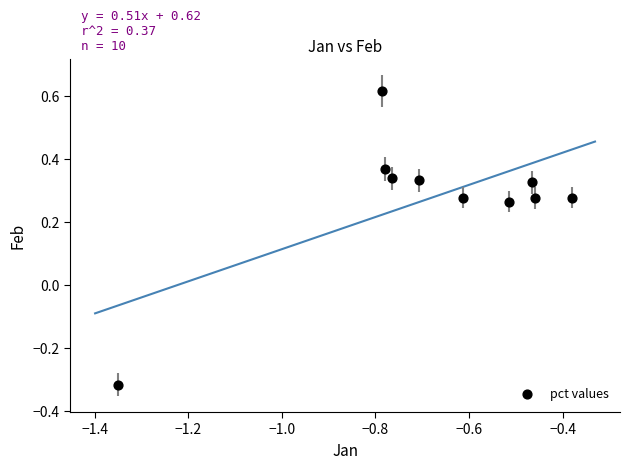

What is the range of Y values (max minus min)?

0.9